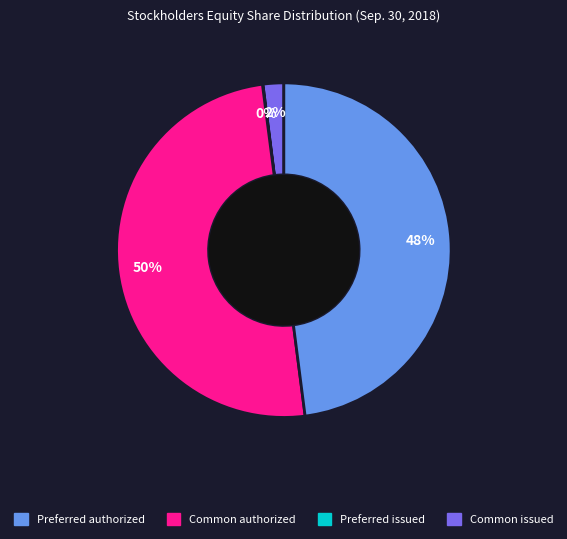

To the nearest percent, what is the average slice percentage?

25%